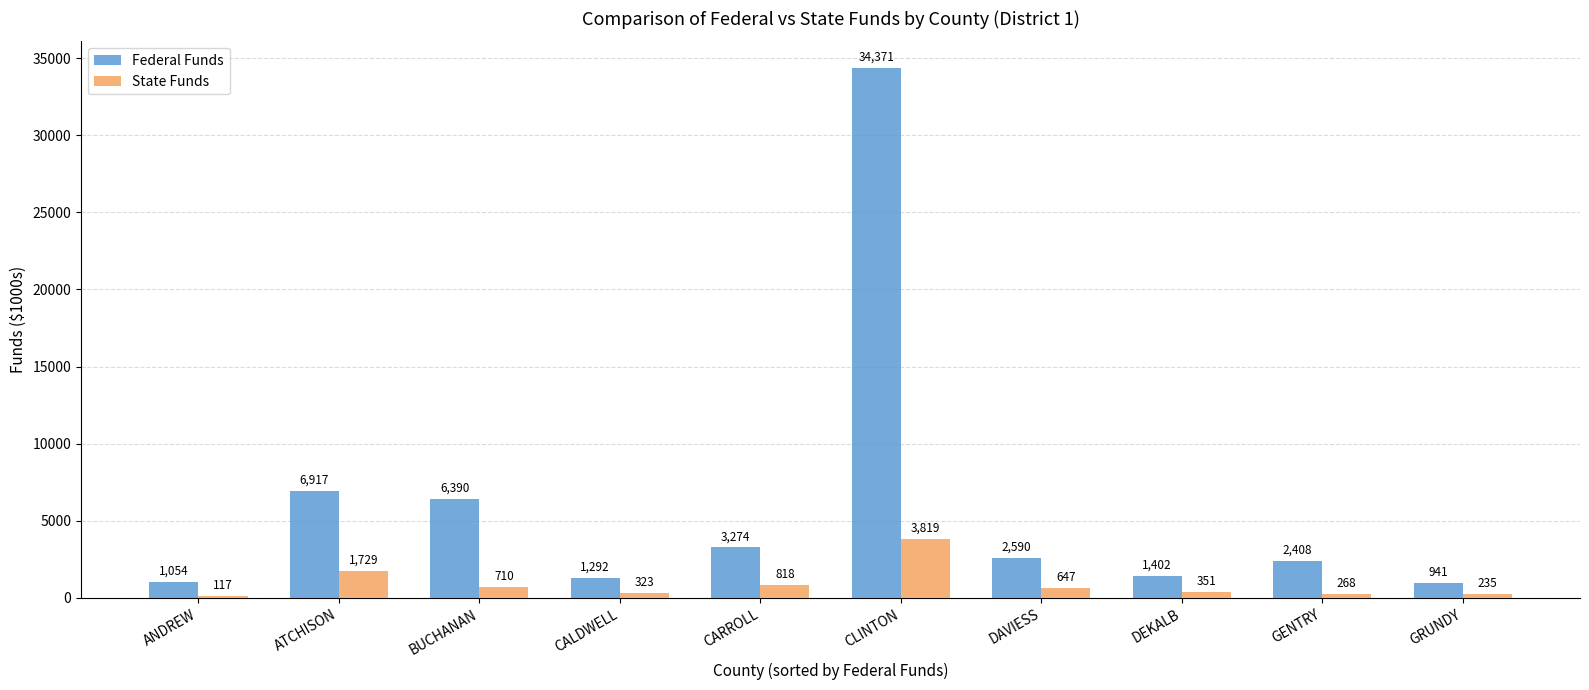

What is the spread (max minus min) of values at DEKALB?

1051